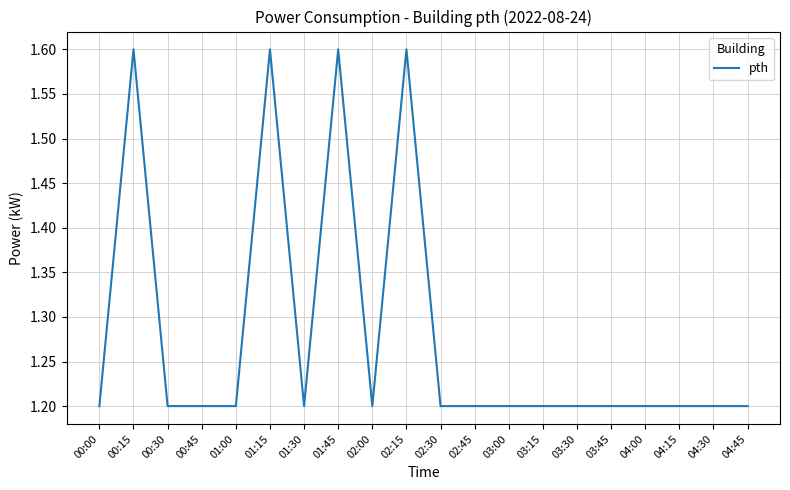

Reading left to right, extract all data points from this chart.

00:00=1.2	00:15=1.6	00:30=1.2	00:45=1.2	01:00=1.2	01:15=1.6	01:30=1.2	01:45=1.6	02:00=1.2	02:15=1.6	02:30=1.2	02:45=1.2	03:00=1.2	03:15=1.2	03:30=1.2	03:45=1.2	04:00=1.2	04:15=1.2	04:30=1.2	04:45=1.2